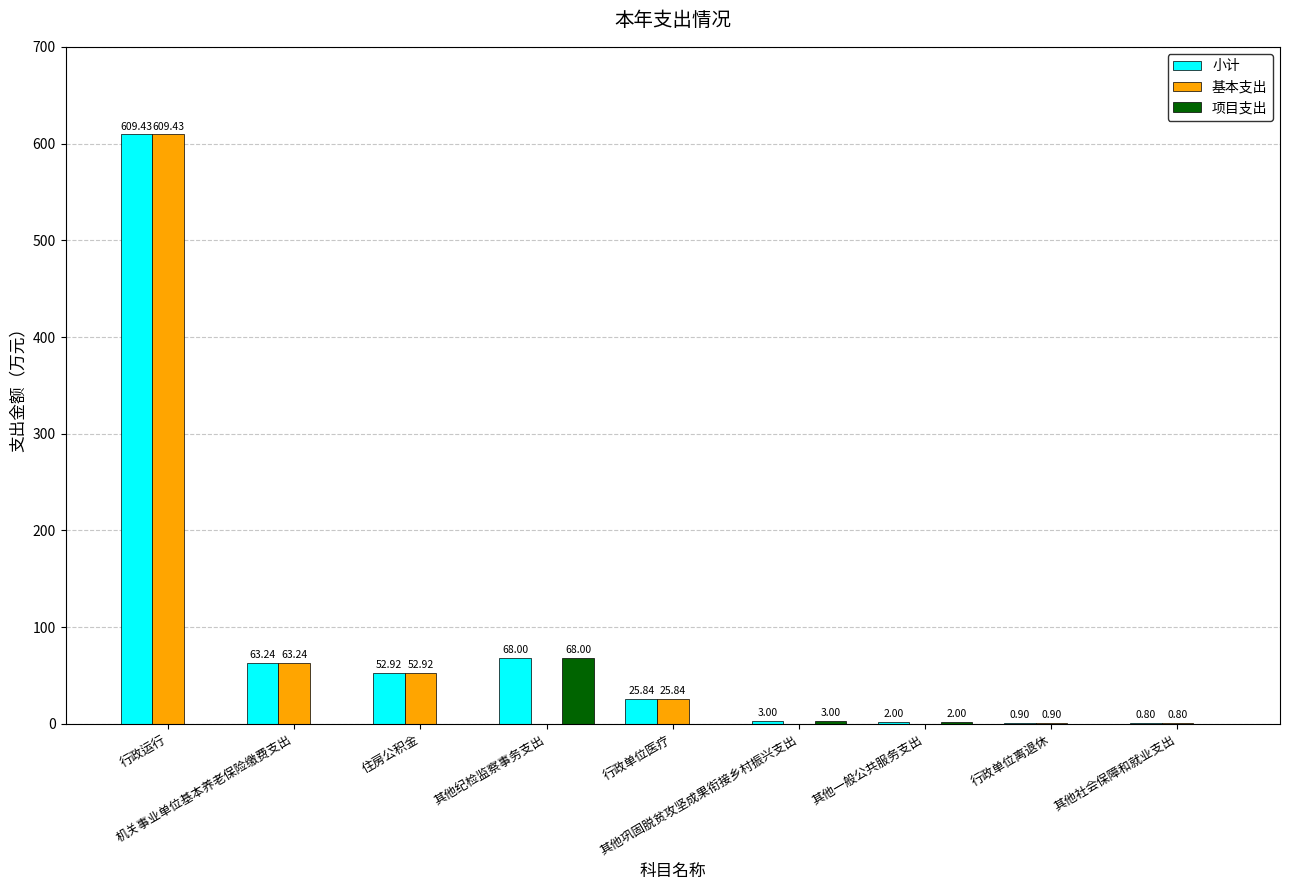

Does the chart contain stacked bars?

No